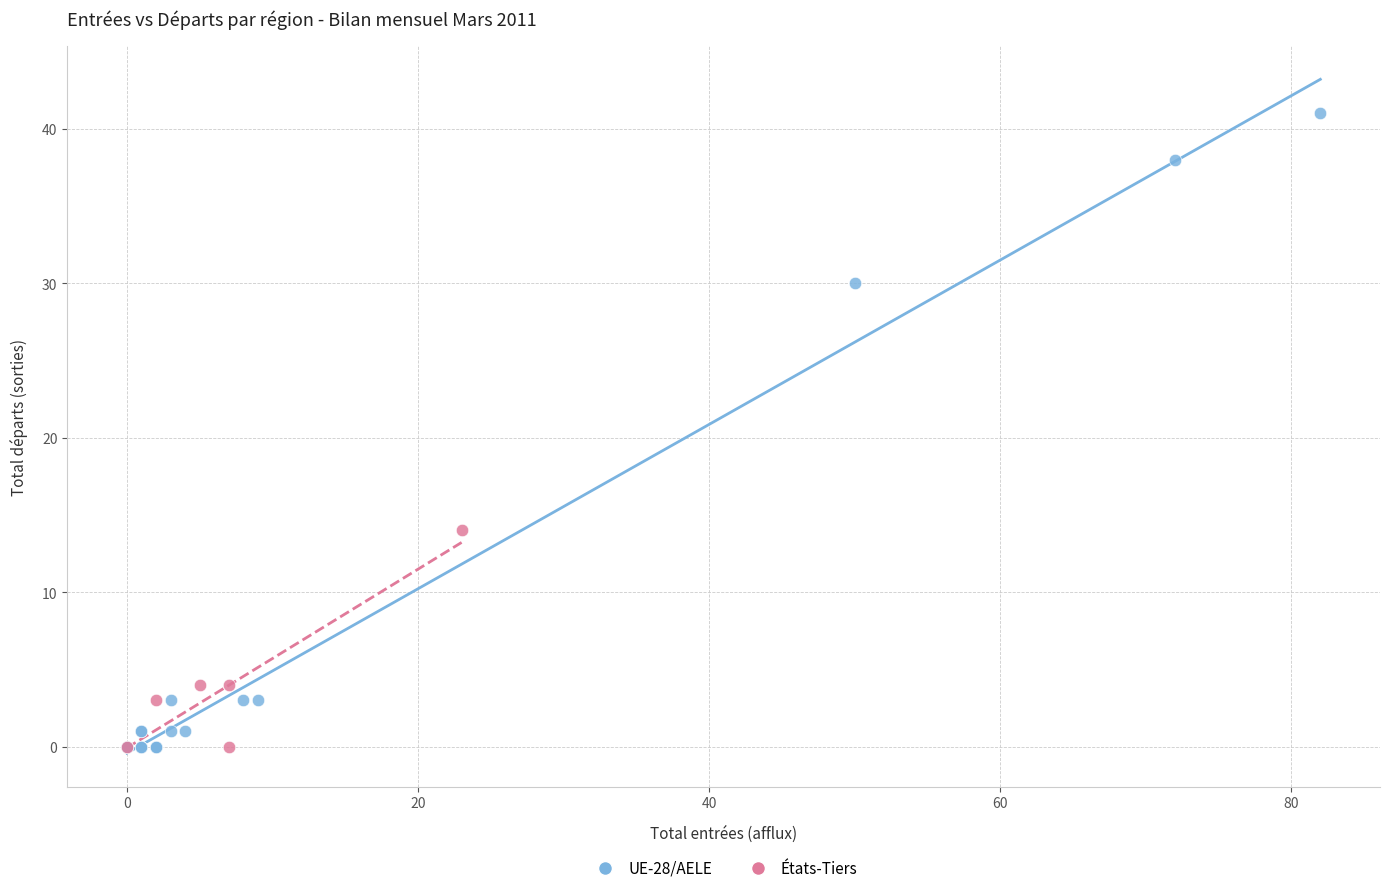

Which series contains the highest Y value?

UE-28/AELE